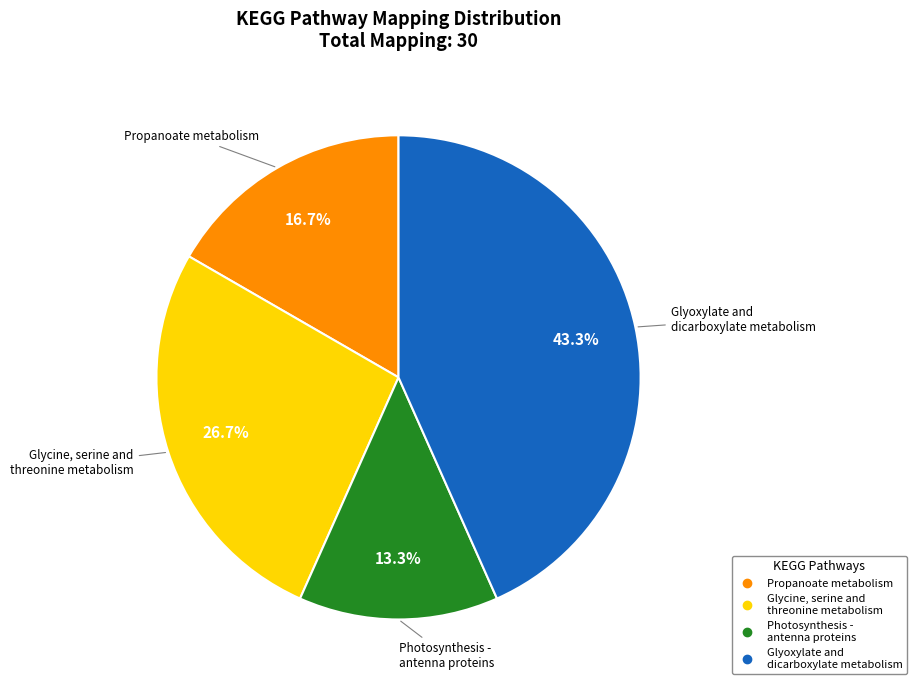

Is there a majority slice in this chart?

No